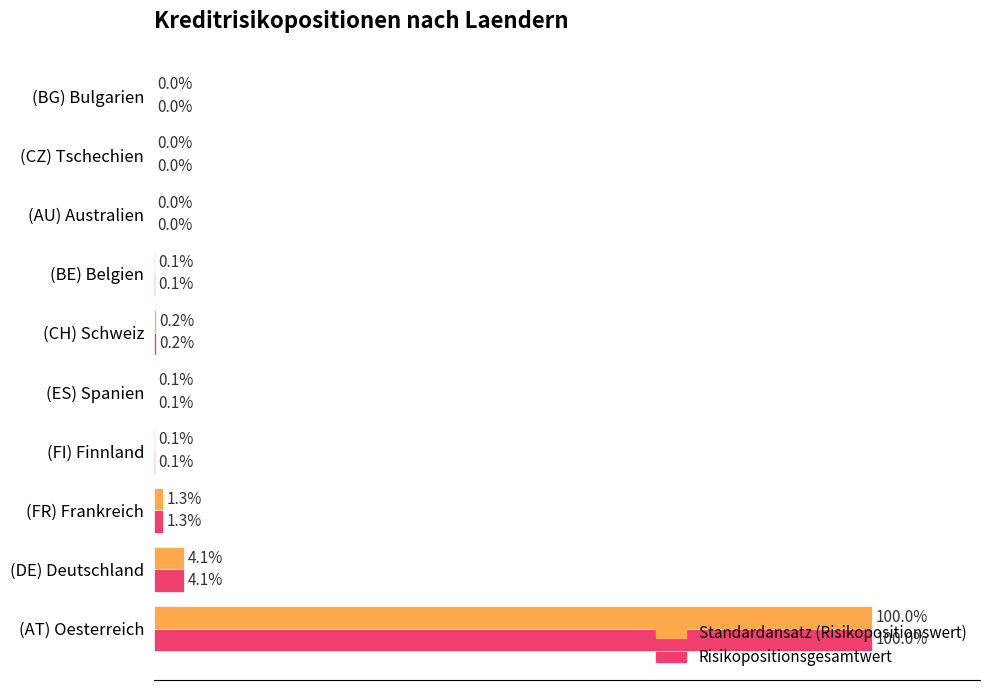

At which category is the sum across all series the highest?

(AT) Oesterreich